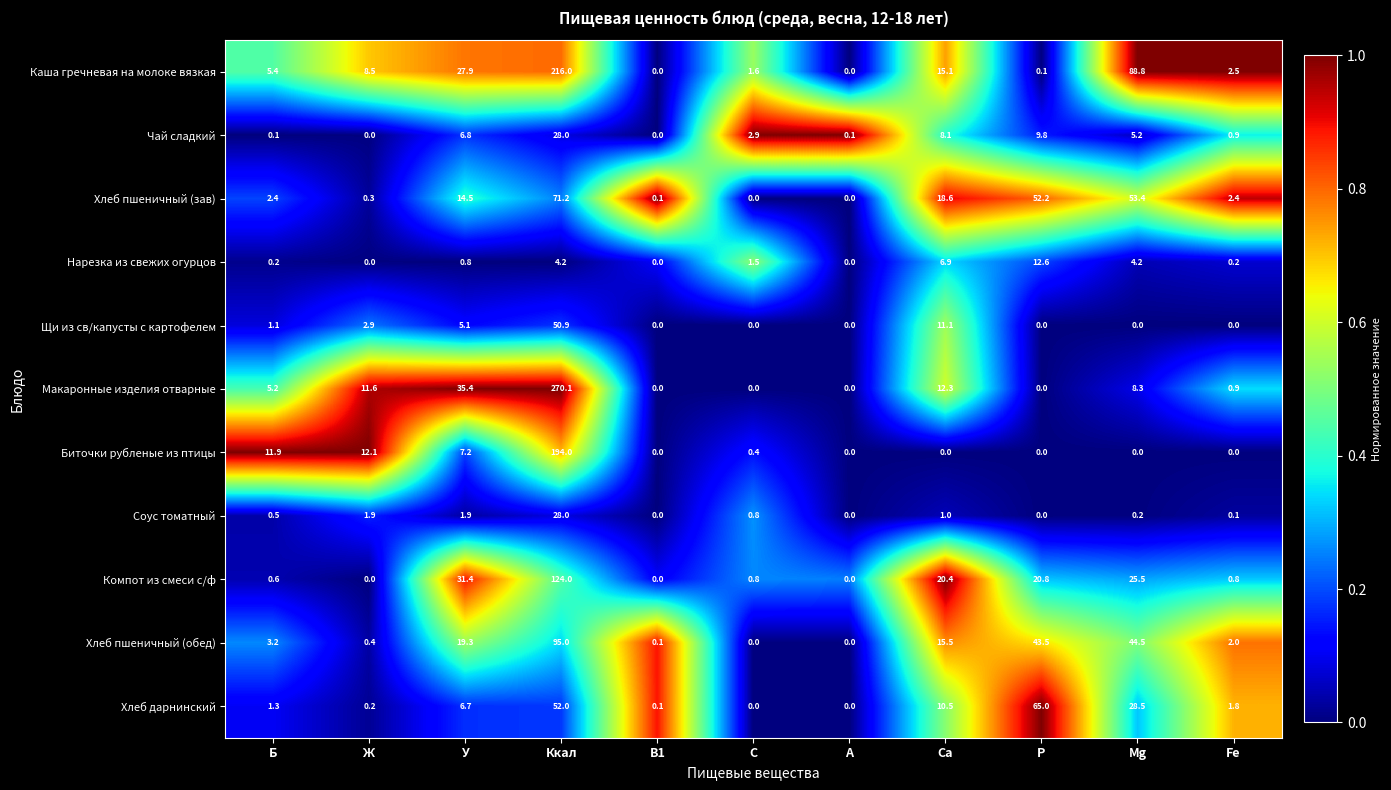

Is it true that Нарезка из свежих огурцов equals -7.1 at Ж?

False